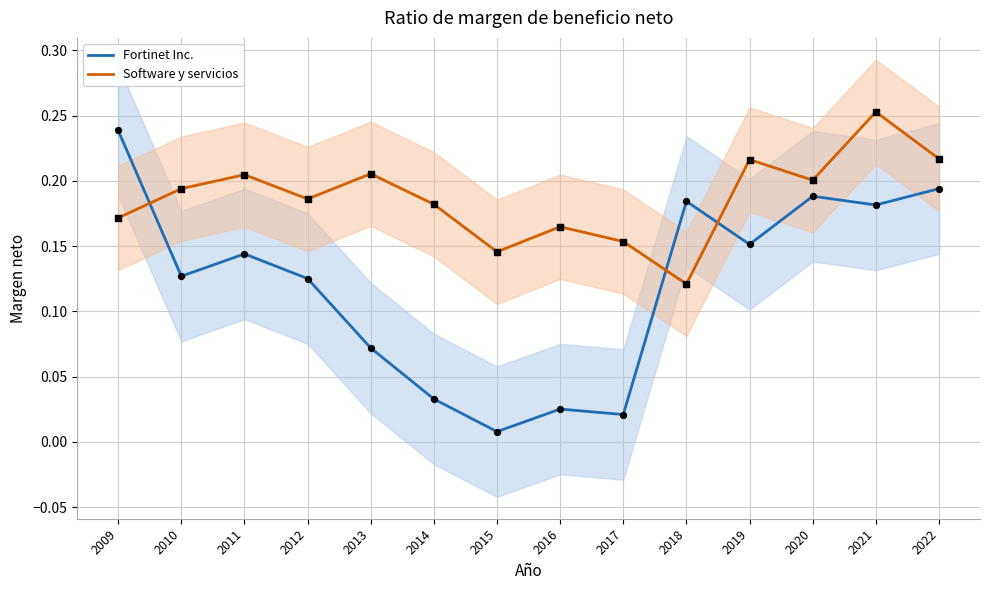

Which series contains the highest Y value?

Software y servicios